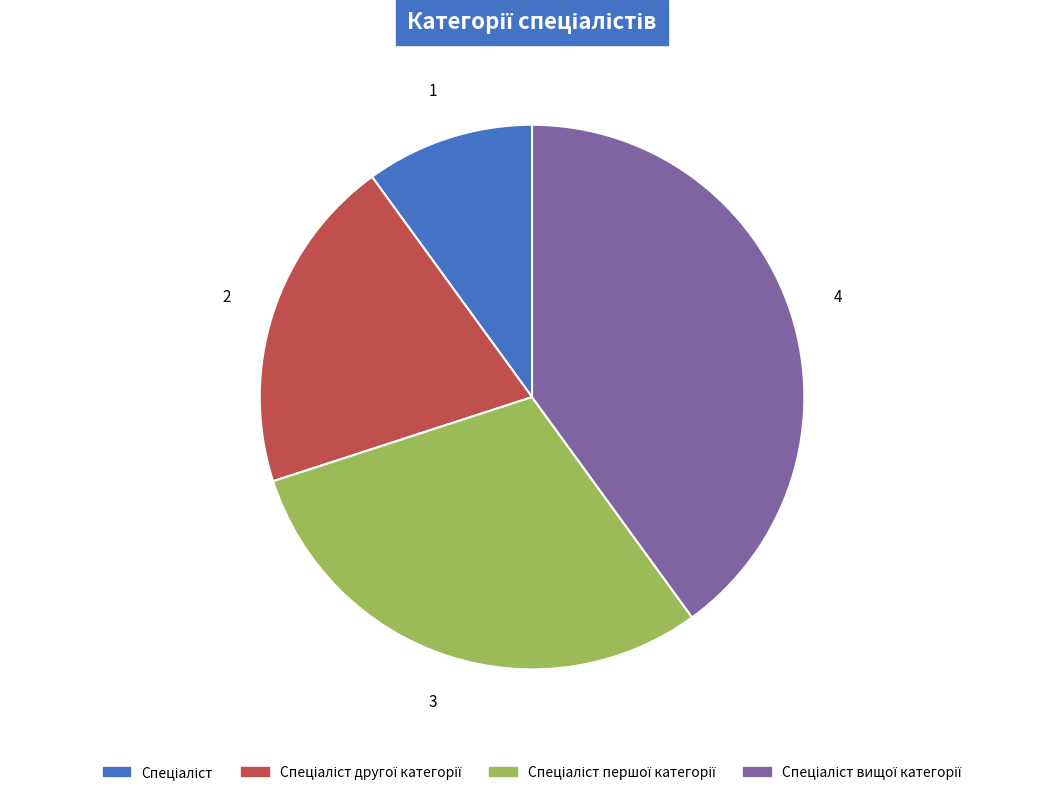

How many slices are in this pie chart?

4